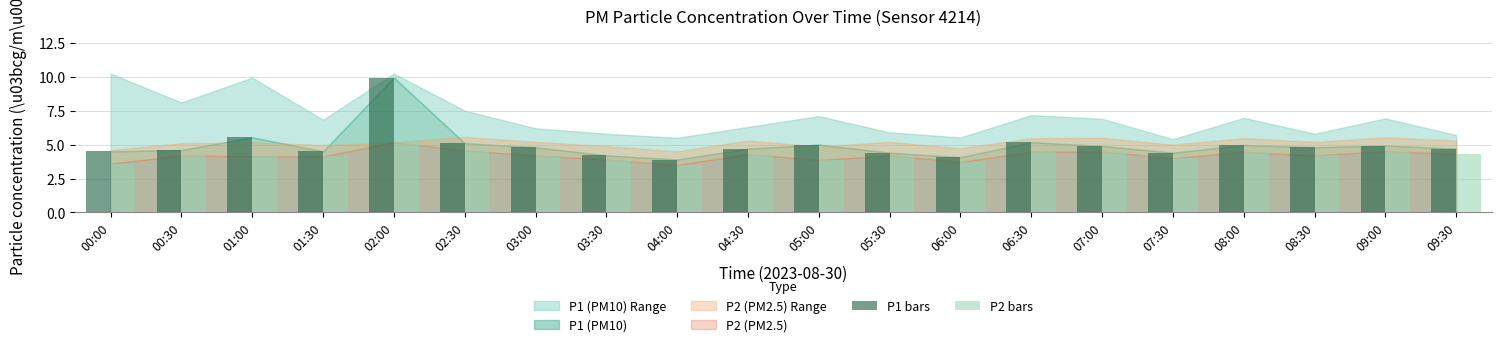

At which label does P2 bars reach its peak?

02:00